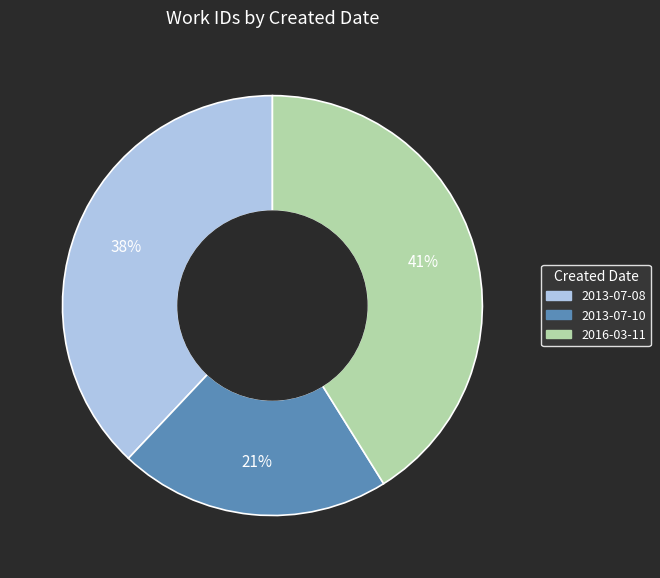

How many slices are in this pie chart?

3